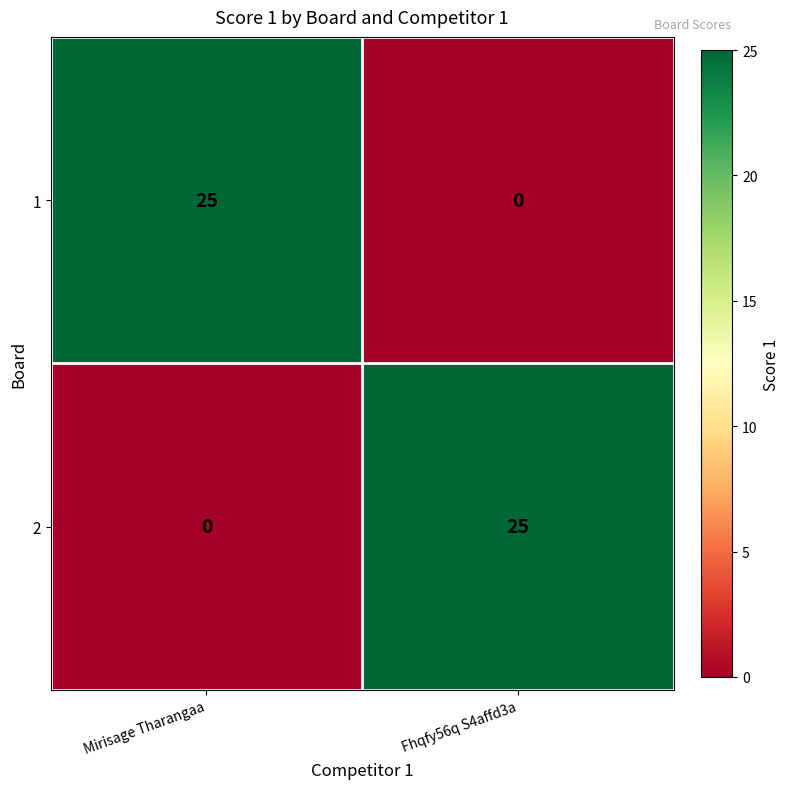

What is the maximum value shown in the chart?

25